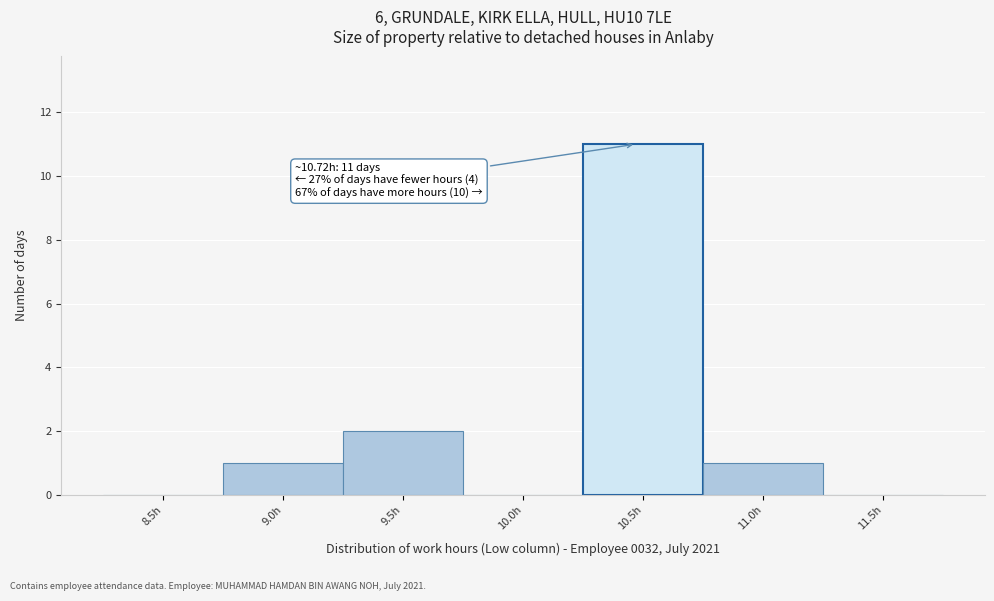

Reading left to right, what are all the values shown in this chart?

8.5h=0	9.0h=1	9.5h=2	10.0h=0	10.5h=11	11.0h=1	11.5h=0